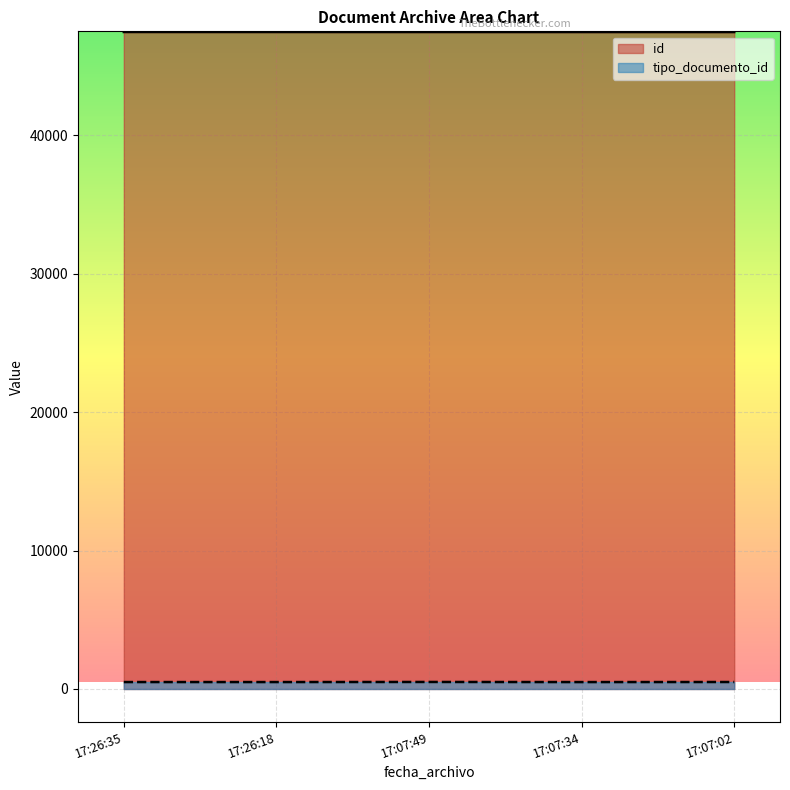

List the series in order of their peak value, lowest first.

tipo_documento_id, id